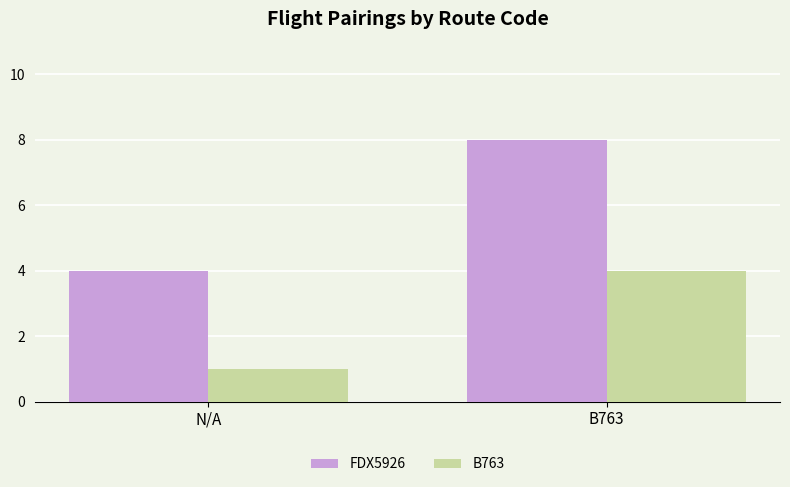

How many categories are shown in the chart?

2